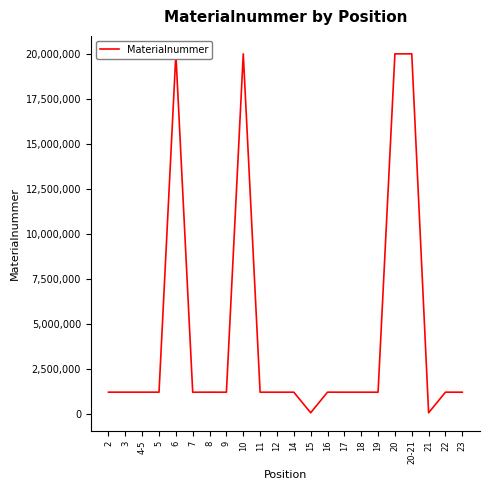

Reading left to right, transcribe all the data shown in this chart.

2=1225150	3=1225151	4-5=1225152	5=1225053	6=20003160	7=1221624	8=1225153	9=1222709	10=20002952	11=1223511	12=1223510	14=1223513	15=81494	16=1225149	17=1223517	18=1223518	19=1222782	20=20002724	20-21=20002725	21=81078	22=1224768	23=1223535